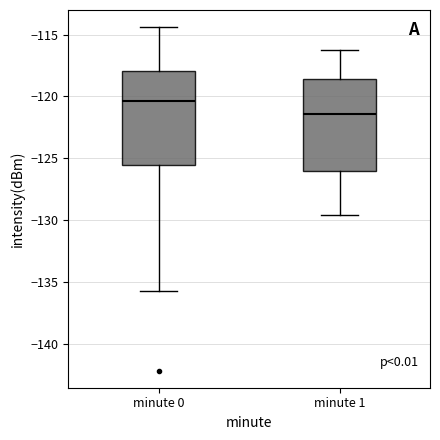

Reading left to right, transcribe this box plot: for each box, give where its median line is, the range the box spans, and where its two whiskers end, as read against the y-axis. The values are not printed on the chart, so give them approximately, as read against the axis.

minute 0: median -120.5, box -125.5 to -118.0, whiskers -136.0 to -114.5
minute 1: median -121.5, box -126.0 to -118.5, whiskers -129.5 to -116.5